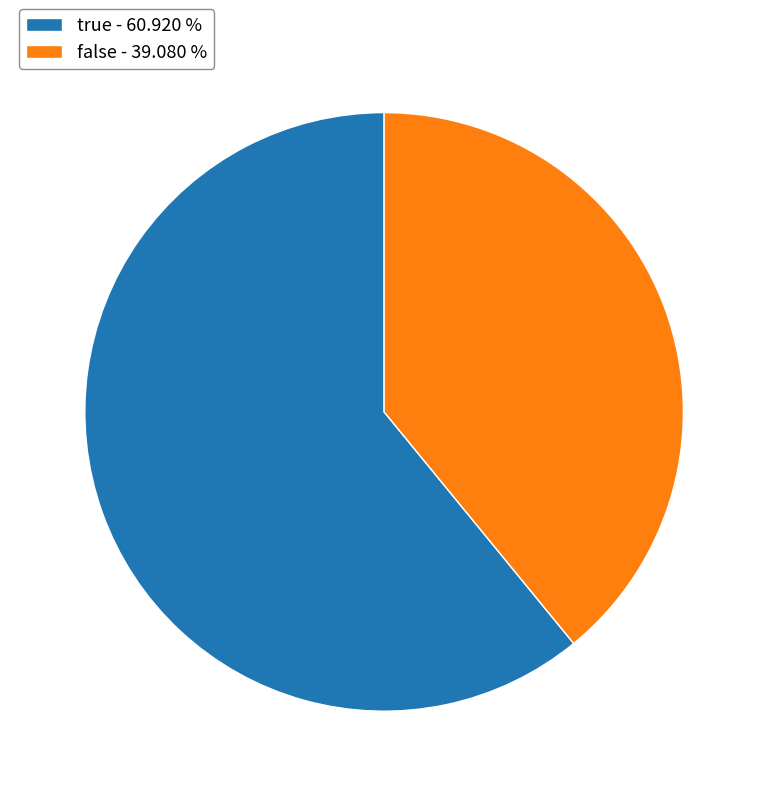

Combined, do true - 60.920 % and false - 39.080 % account for over 50%?

Yes